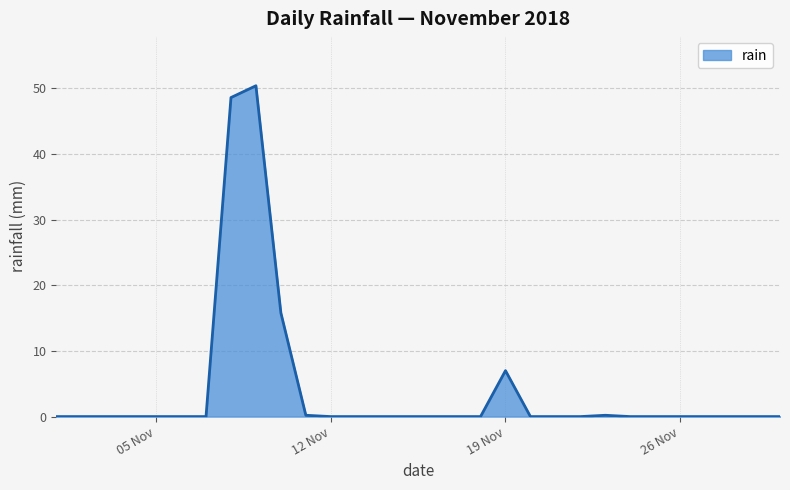

What is the difference between the maximum and minimum values?

50.4